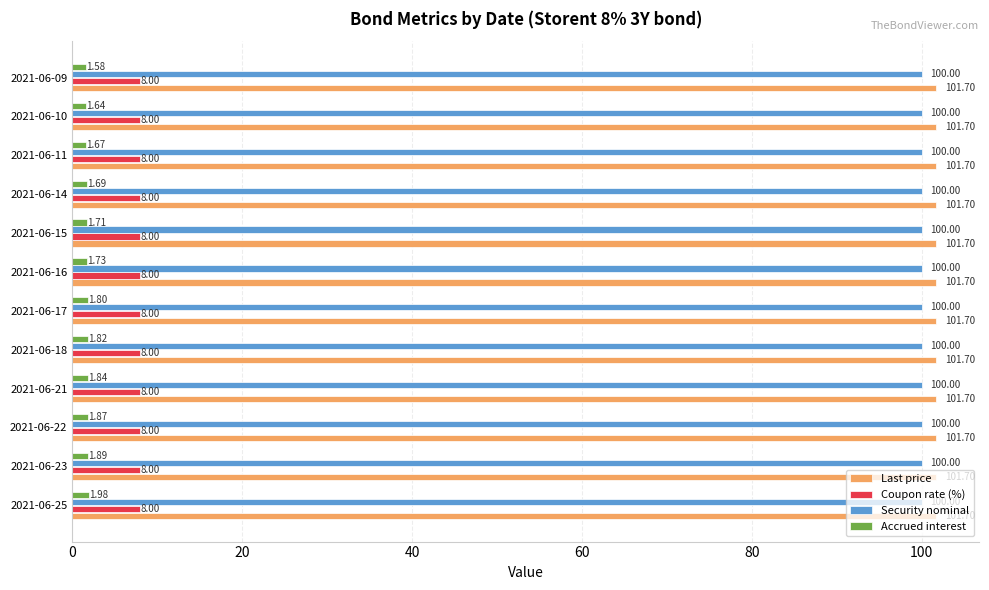

At which category is the sum across all series the highest?

2021-06-25